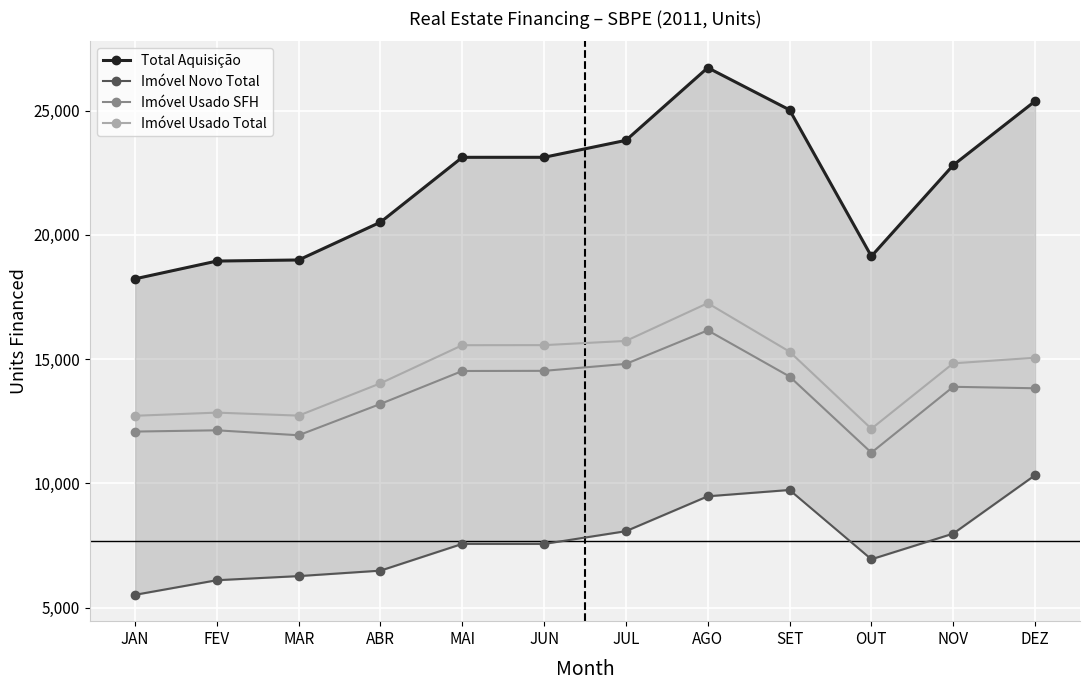

How many values in the Imóvel Usado SFH series exceed 13882?

5